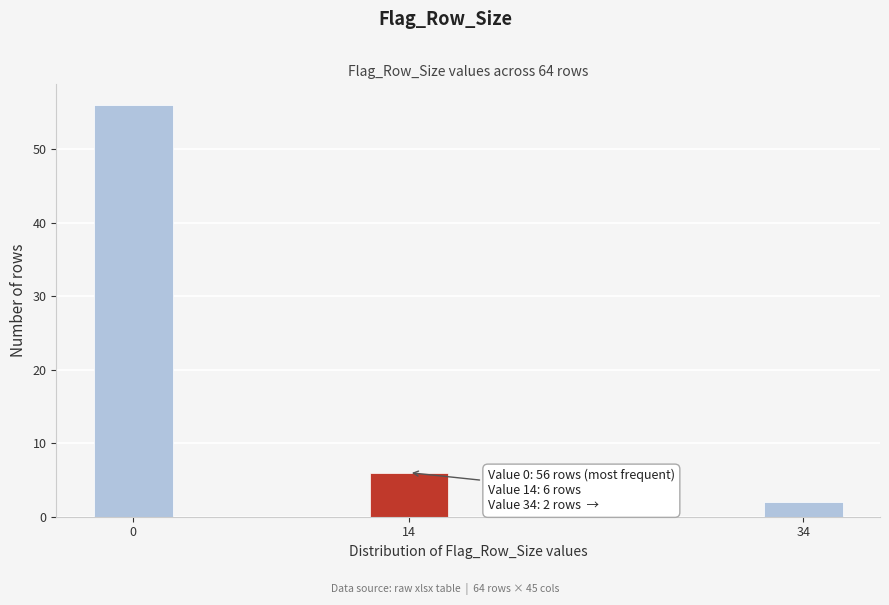

Reading left to right, what are all the values shown in this chart?

0=56	14=6	34=2